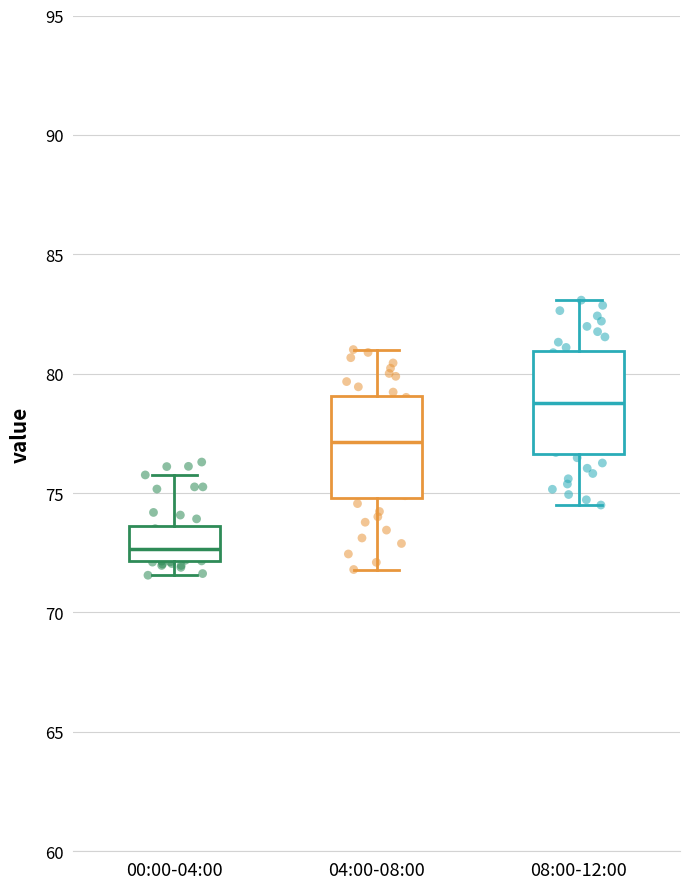

Where is the lower edge of the box for 00:00-04:00 on the y-axis? The values are not printed on the chart, so give them approximately, as read against the axis.

72.0